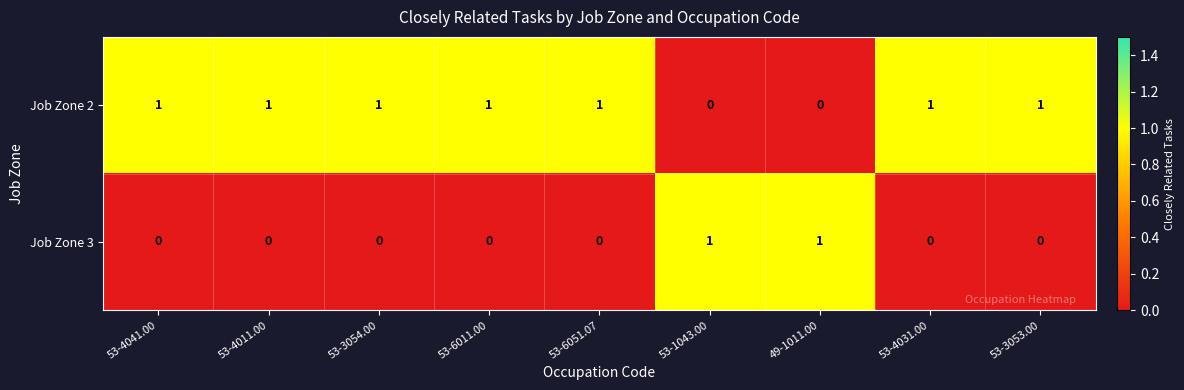

Rank the series at 53-6051.07 from highest to lowest value.

Job Zone 2, Job Zone 3